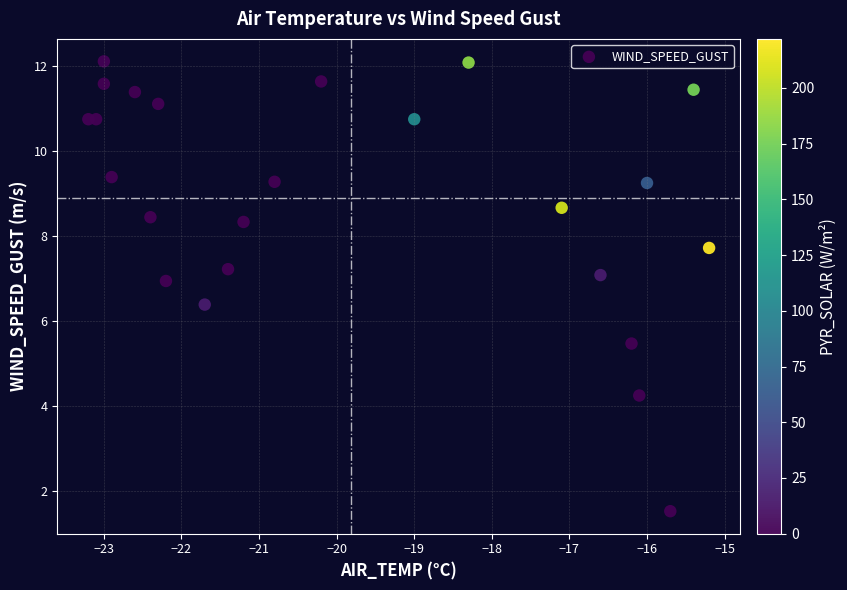

What is the range of X values (max minus min)?

8.0